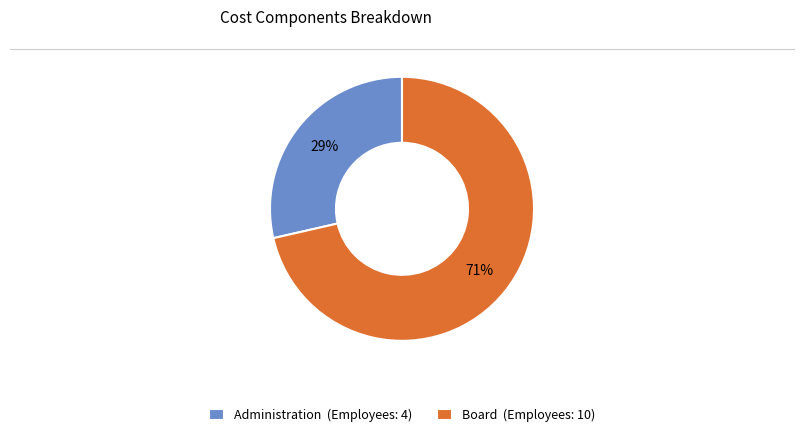

How many segments does this pie chart have?

2